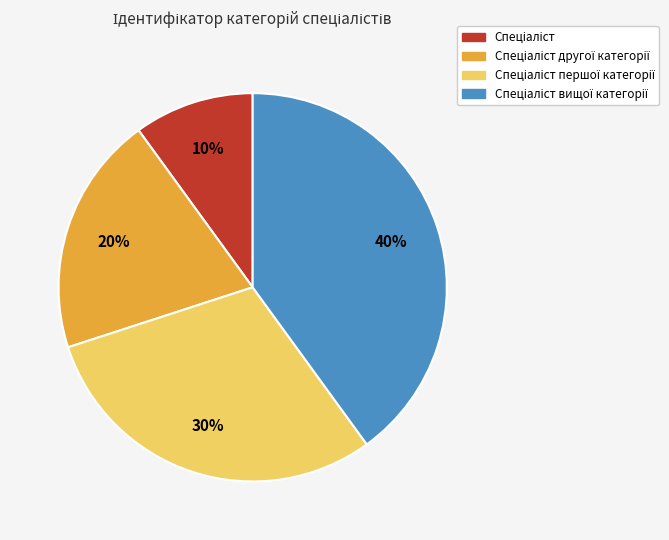

Count the number of slices in the pie.

4